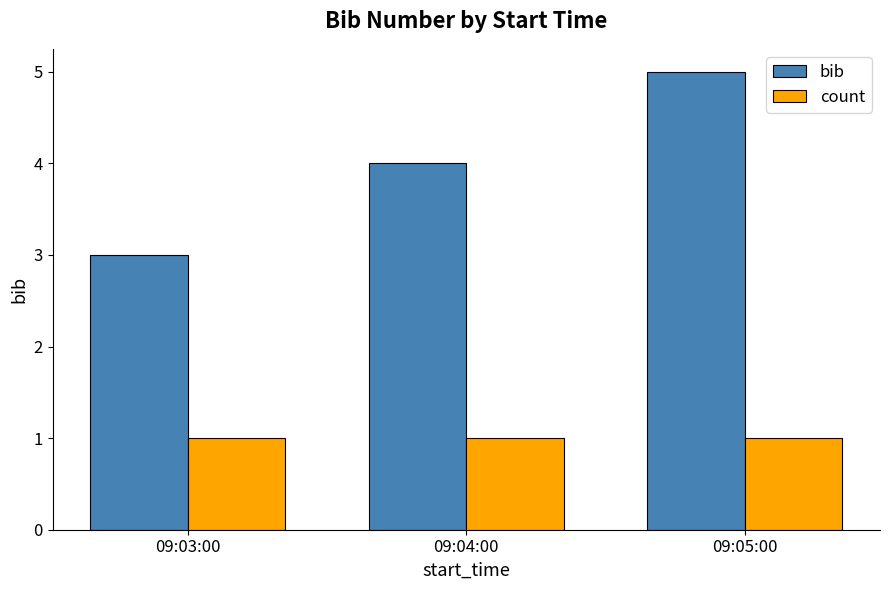

Which series has the widest spread of values?

bib